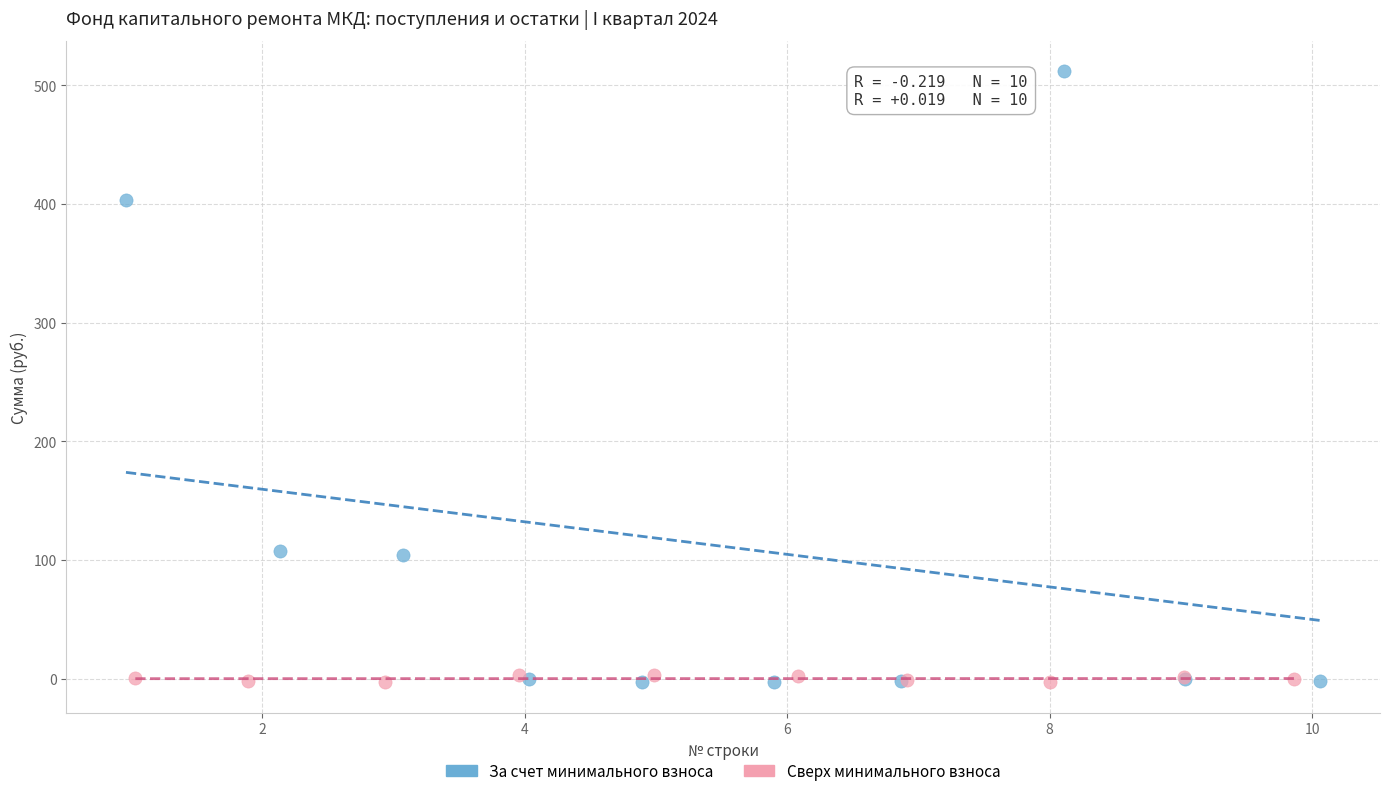

Which series reaches the maximum Y coordinate?

За счет минимального взноса